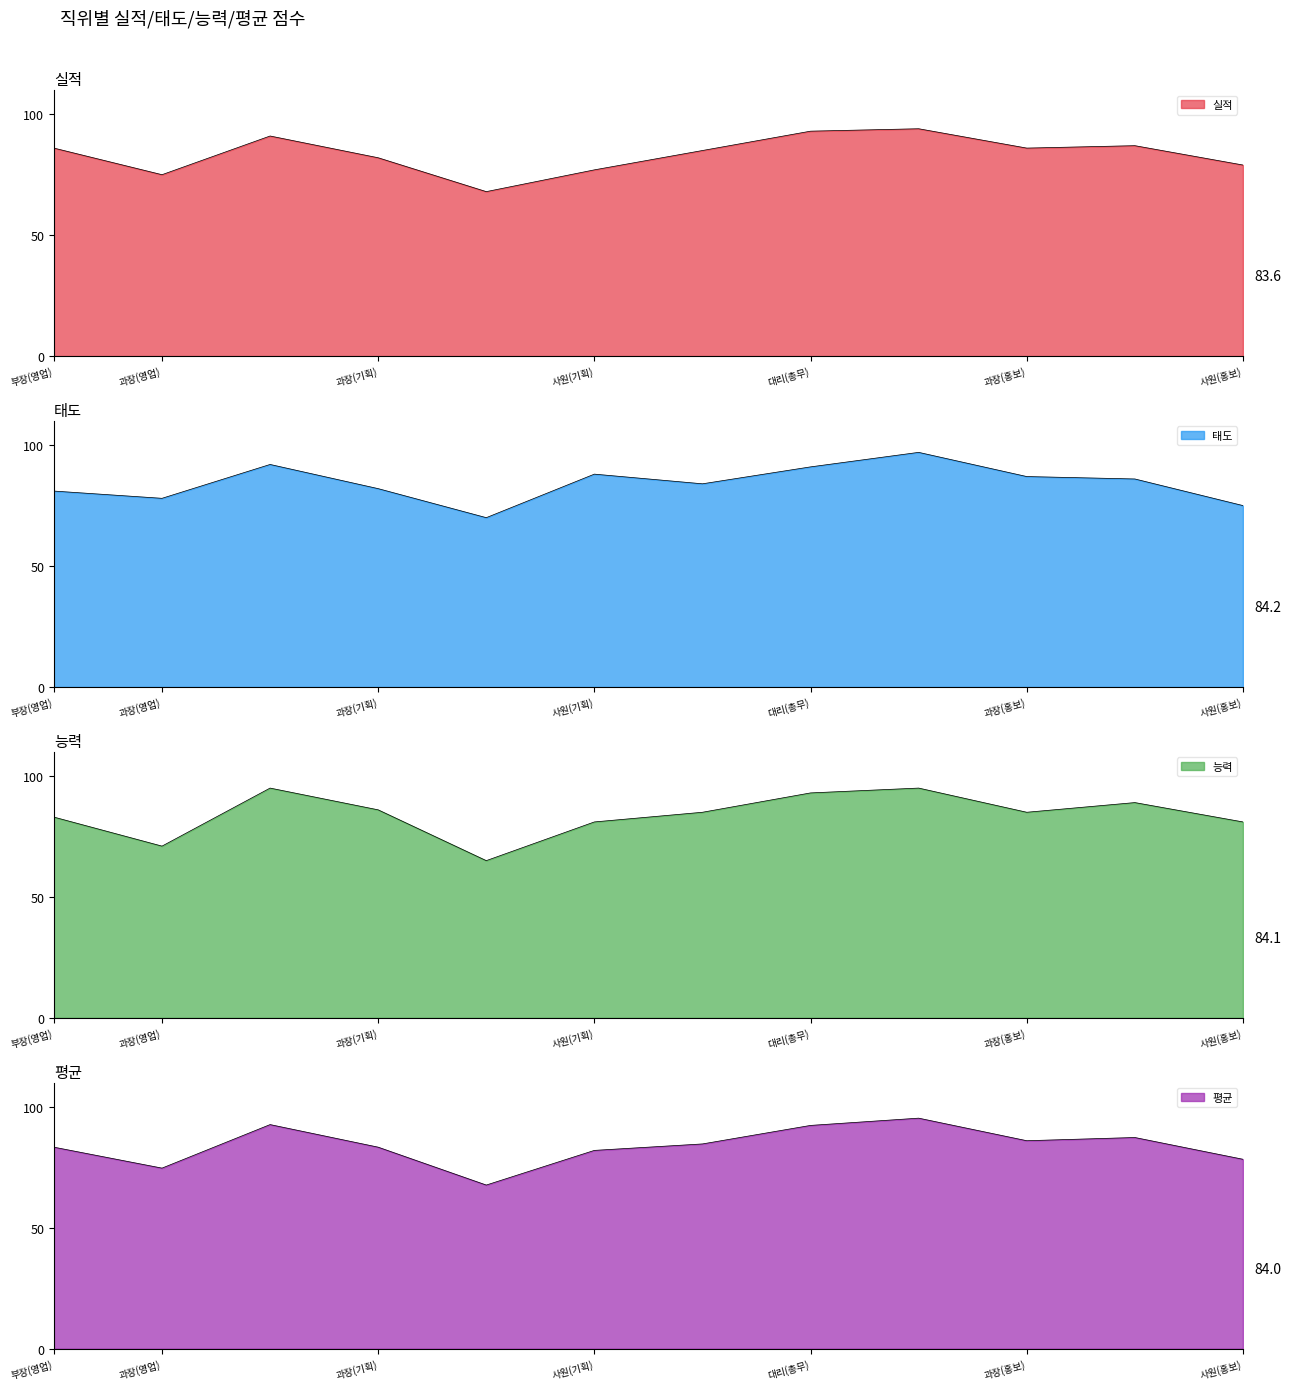

Where does the 실적 series first go above 86?

대리(영업)